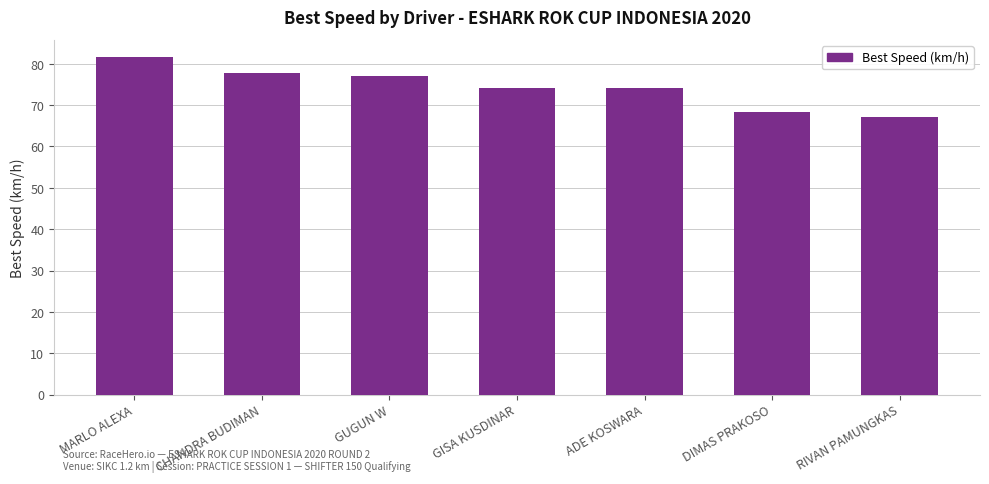

Which label corresponds to the smallest value in the chart?

RIVAN PAMUNGKAS